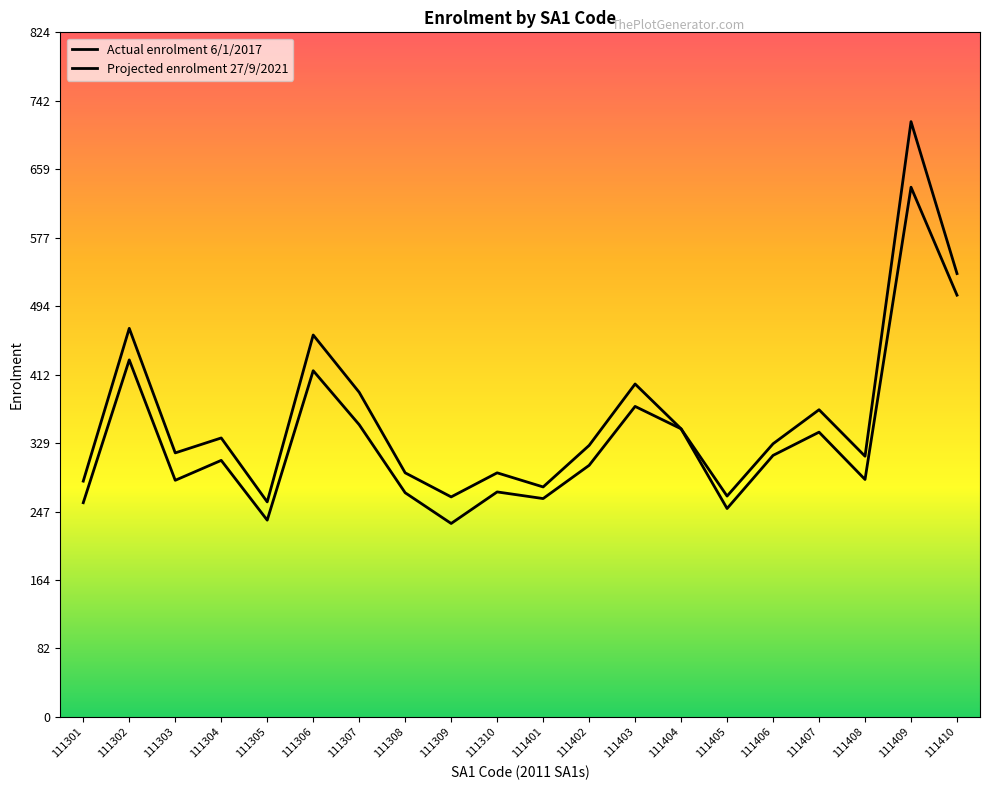

At which category does Actual enrolment 6/1/2017 reach its first local valley?

111303